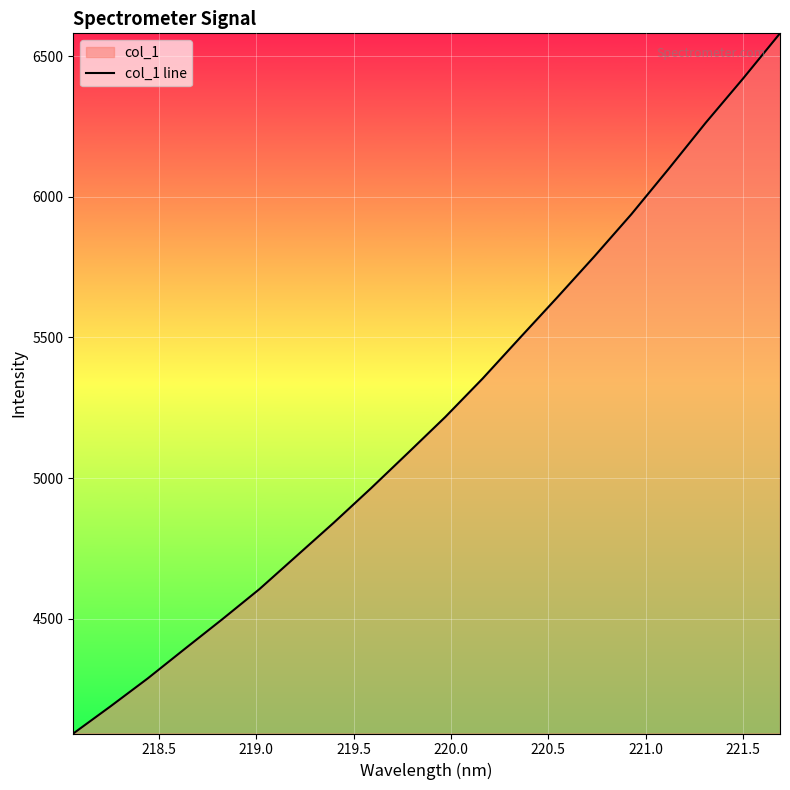

What is the greatest value displayed?

6580.7